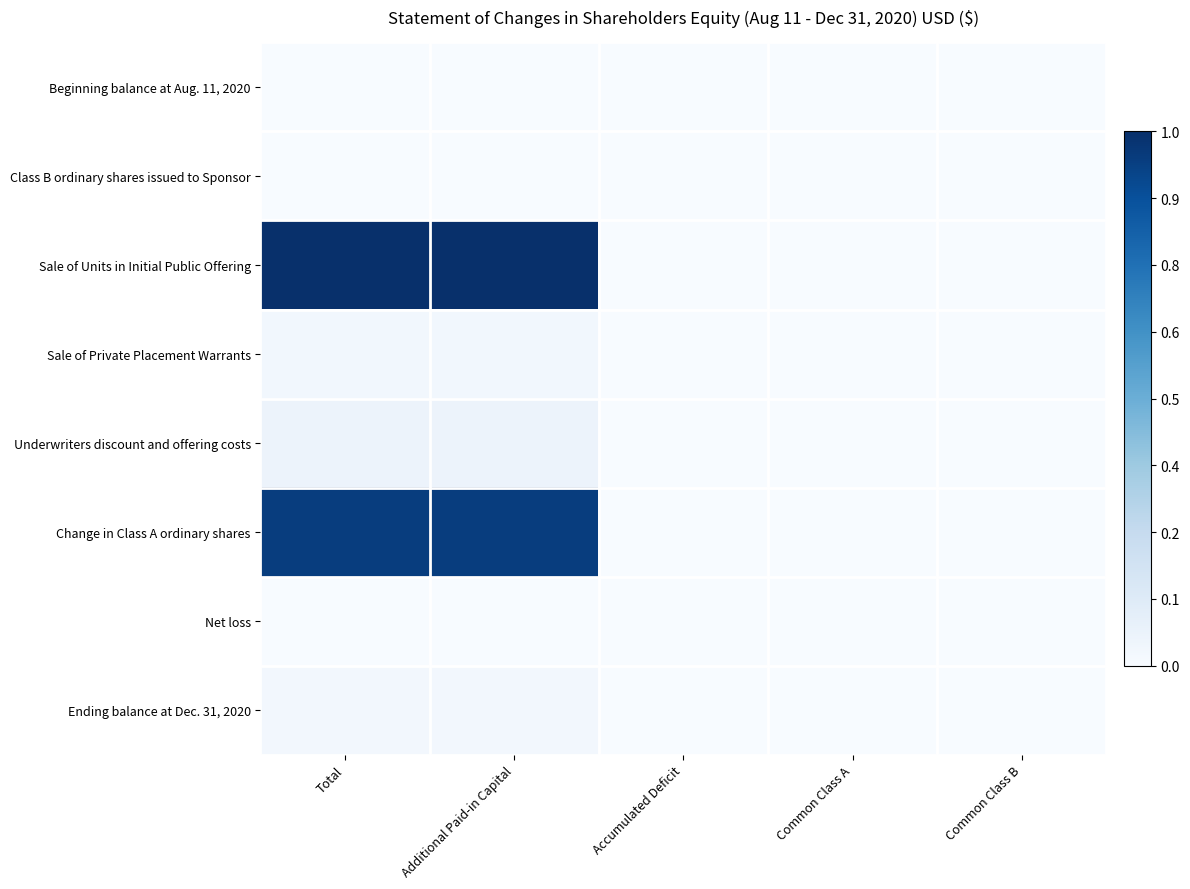

Which series has the largest range (max minus min)?

Sale of Units in Initial Public Offering